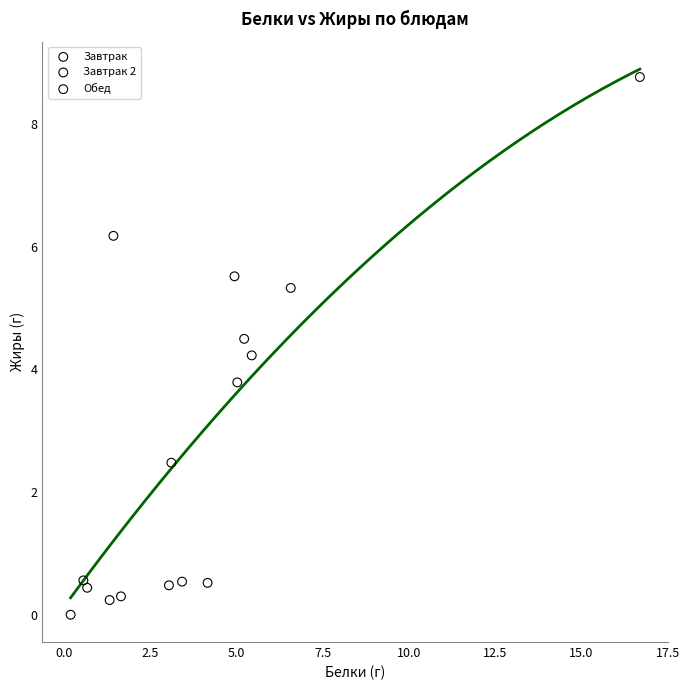

Which series reaches the maximum Y coordinate?

Обед